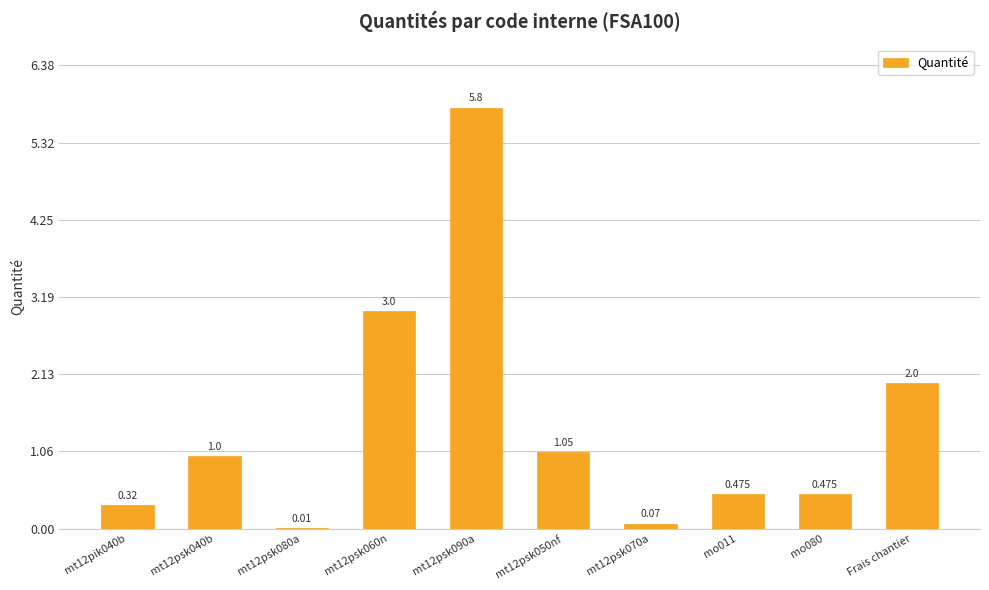

Between Frais chantier and mo011, which is larger?

Frais chantier